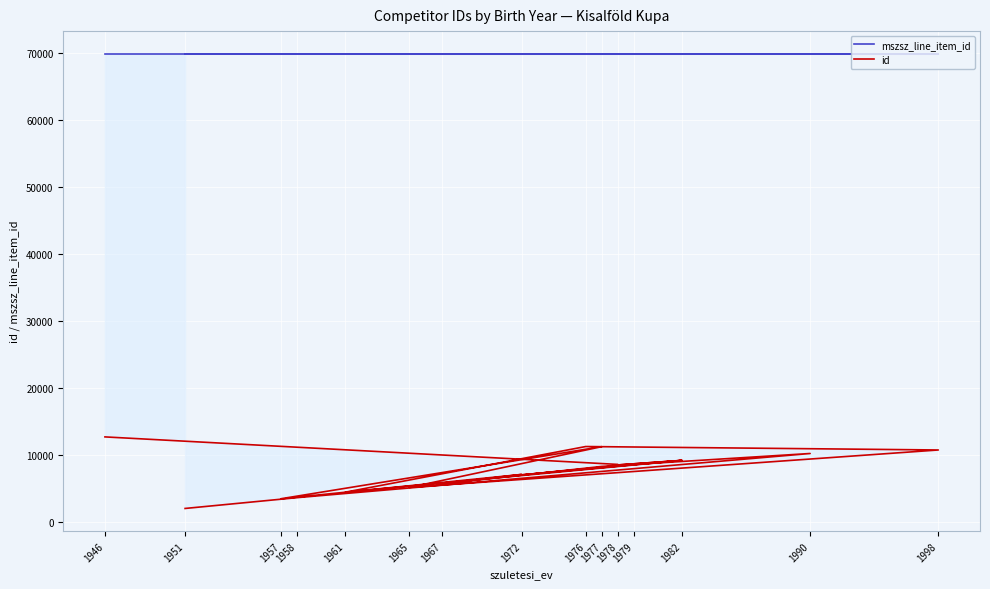

Which series has the largest range (max minus min)?

id